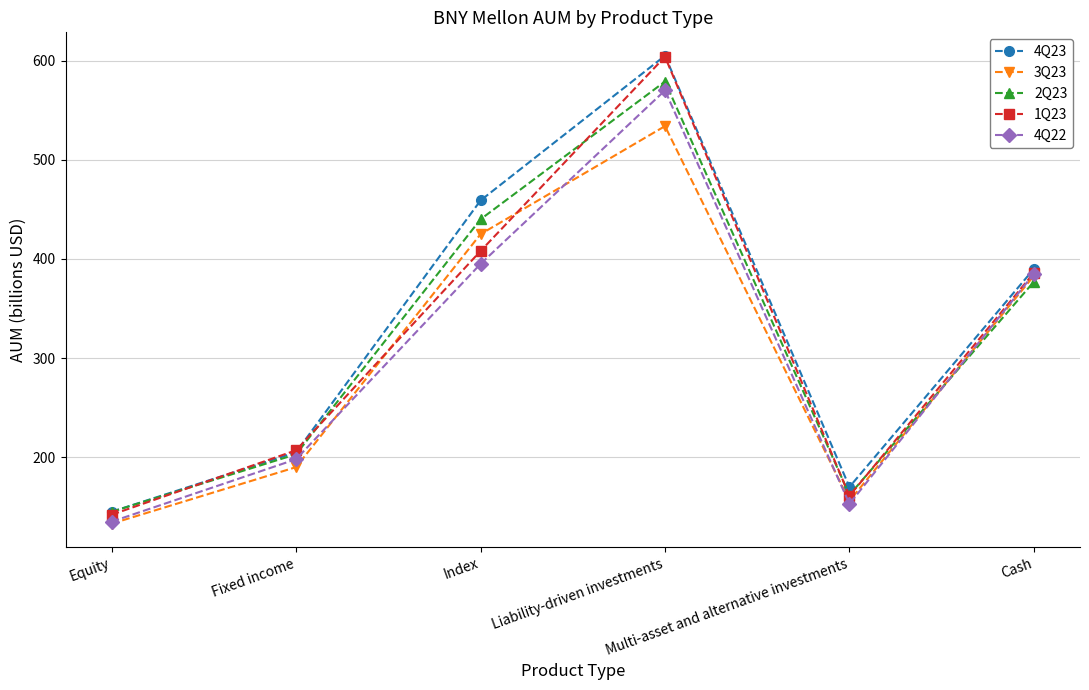

What is the average value of the 4Q23 series?

329